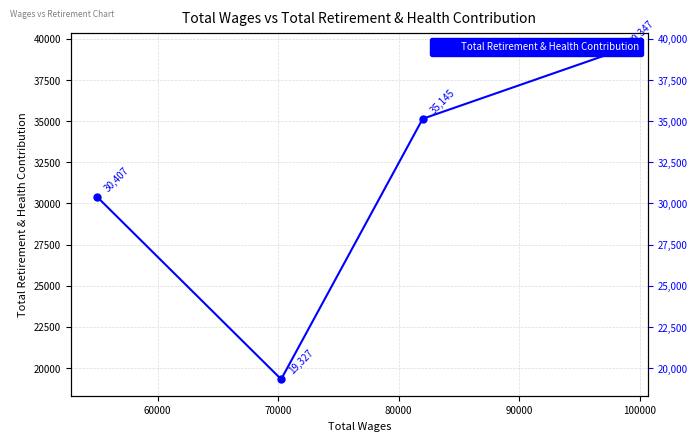

What is the average value?

31056